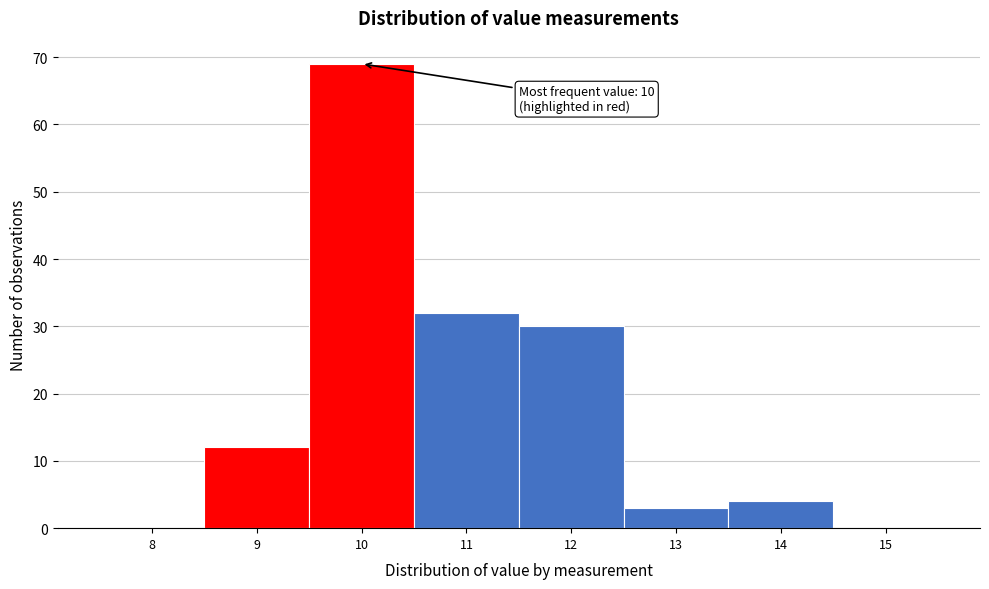

Reading left to right, extract all data points from this chart.

8=0	9=12	10=69	11=32	12=30	13=3	14=4	15=0